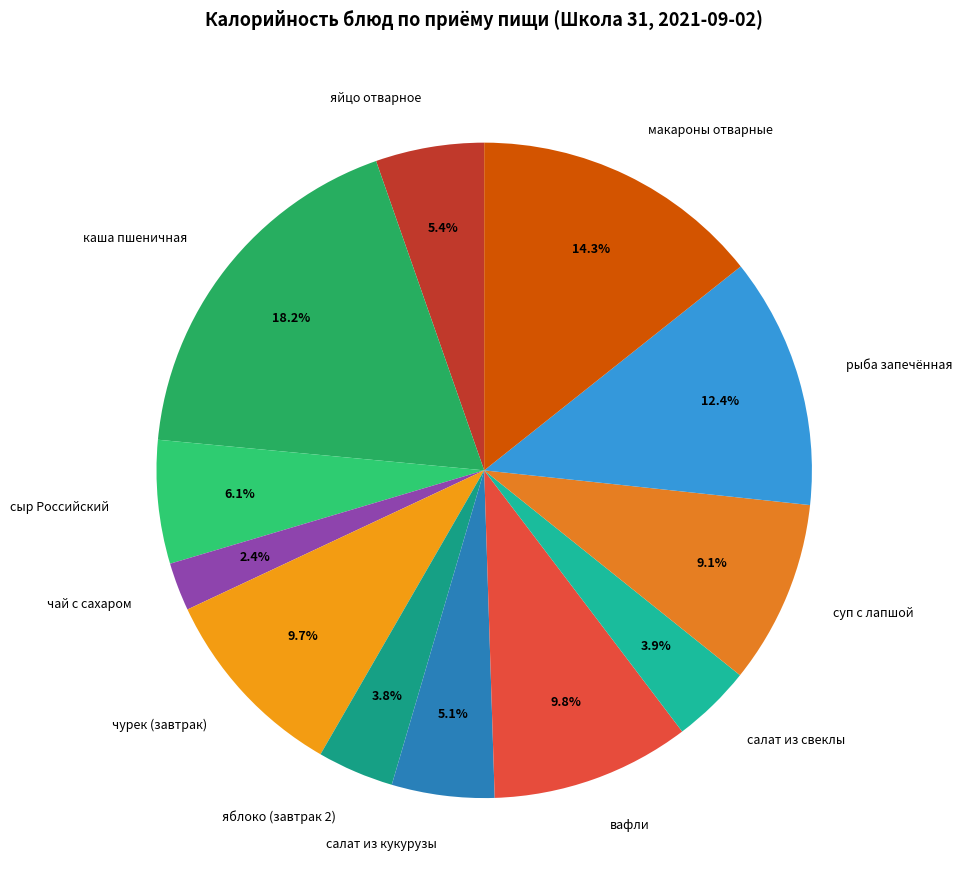

To the nearest percent, what percentage of the pie is яйцо отварное?

5%